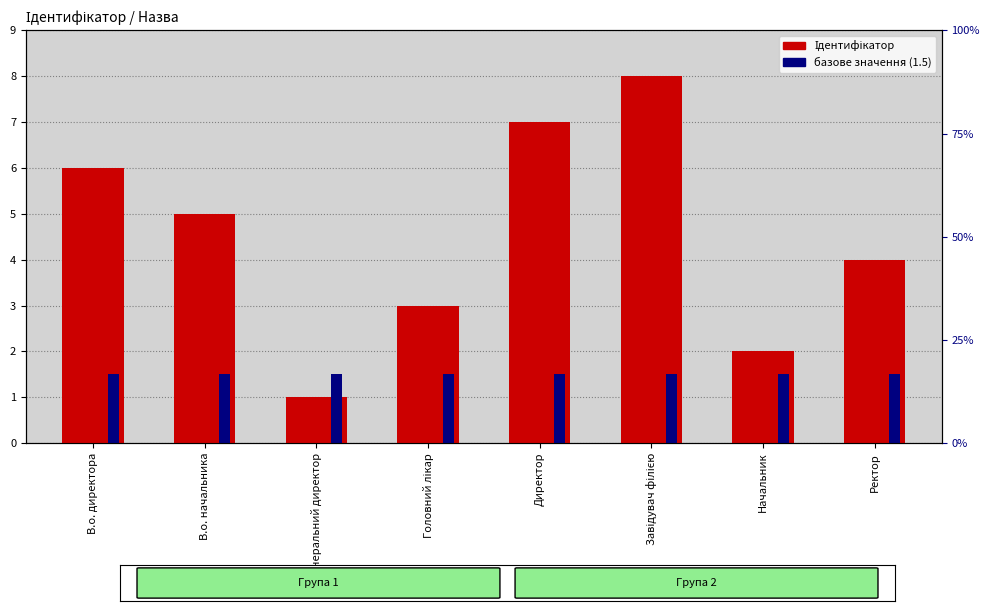

Which series changed the most between Генеральний директор and Ректор?

Ідентифікатор